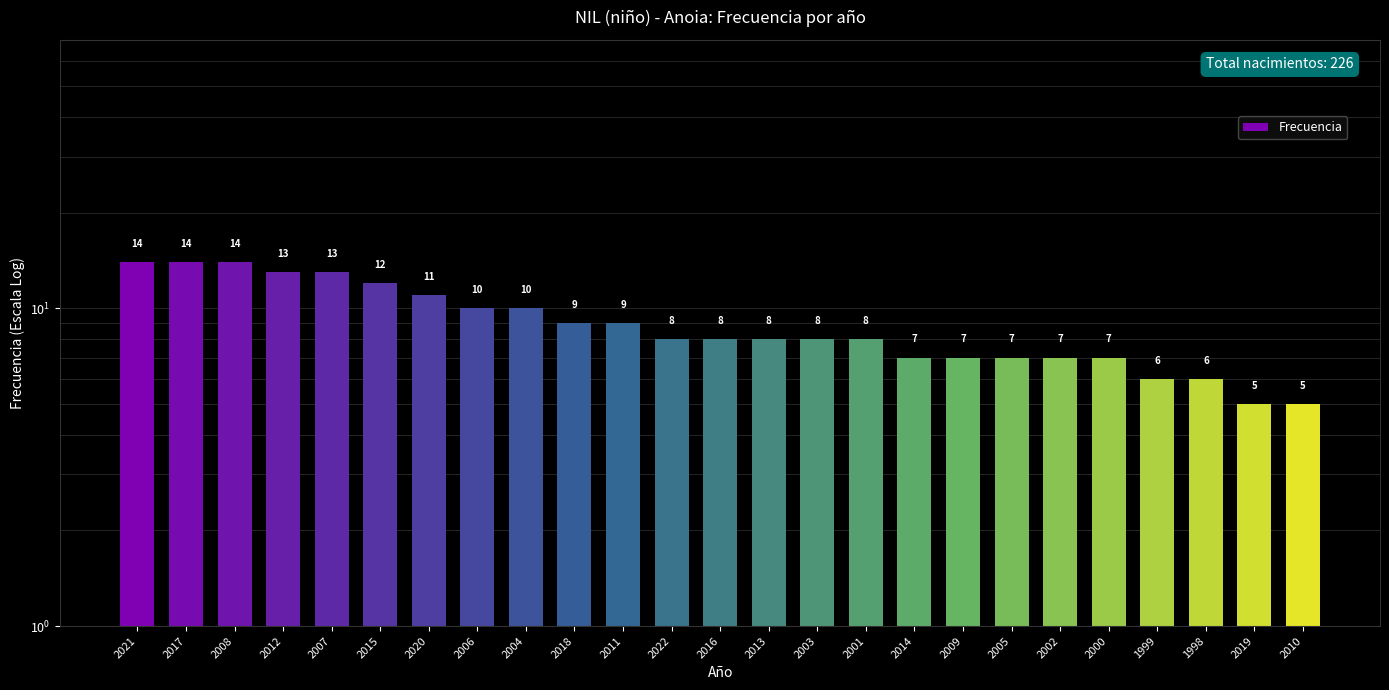

Reading left to right, what are all the values shown in this chart?

2021=14	2017=14	2008=14	2012=13	2007=13	2015=12	2020=11	2006=10	2004=10	2018=9	2011=9	2022=8	2016=8	2013=8	2003=8	2001=8	2014=7	2009=7	2005=7	2002=7	2000=7	1999=6	1998=6	2019=5	2010=5